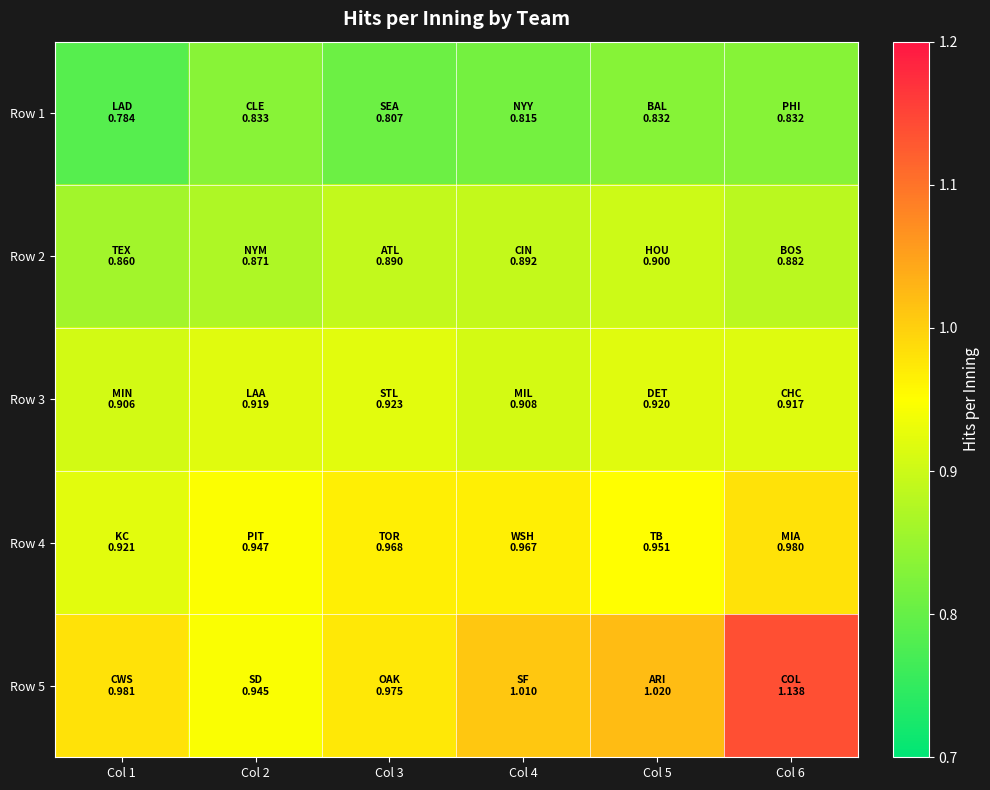

Reading left to right, what are all the values shown in this chart?

Row 1: Col 1=0.8	Col 2=0.8	Col 3=0.8	Col 4=0.8	Col 5=0.8	Col 6=0.8
Row 2: Col 1=0.9	Col 2=0.9	Col 3=0.9	Col 4=0.9	Col 5=0.9	Col 6=0.9
Row 3: Col 1=0.9	Col 2=0.9	Col 3=0.9	Col 4=0.9	Col 5=0.9	Col 6=0.9
Row 4: Col 1=0.9	Col 2=0.9	Col 3=1.0	Col 4=1.0	Col 5=1.0	Col 6=1.0
Row 5: Col 1=1.0	Col 2=0.9	Col 3=1.0	Col 4=1.0	Col 5=1.0	Col 6=1.1